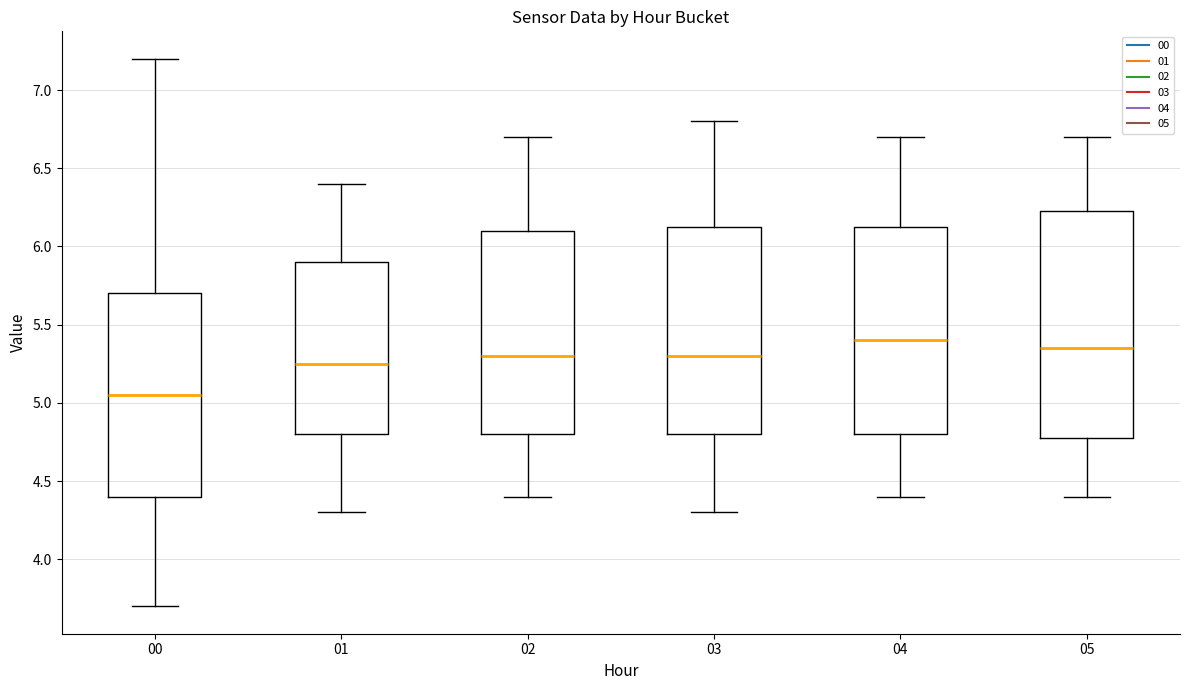

Which box's median line is the highest?

04